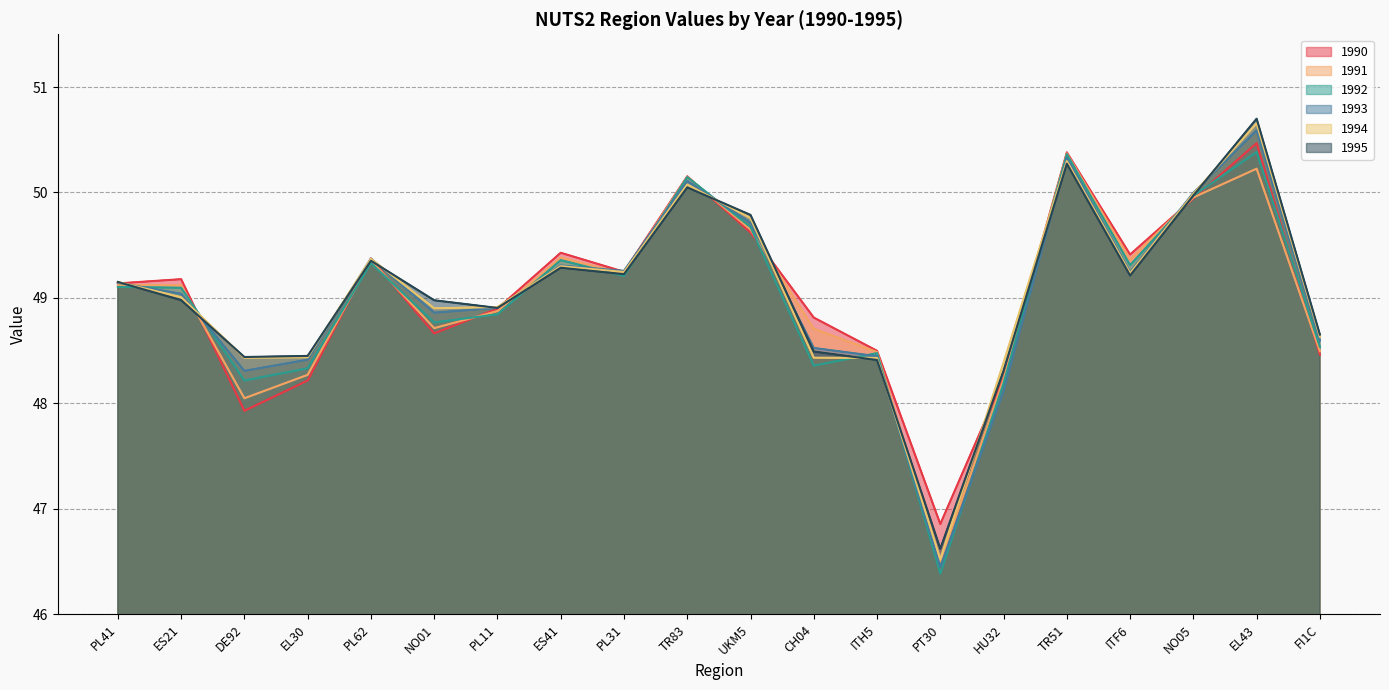

In 1993, how many points are higher than both neighbors (excluding endpoints)?

5